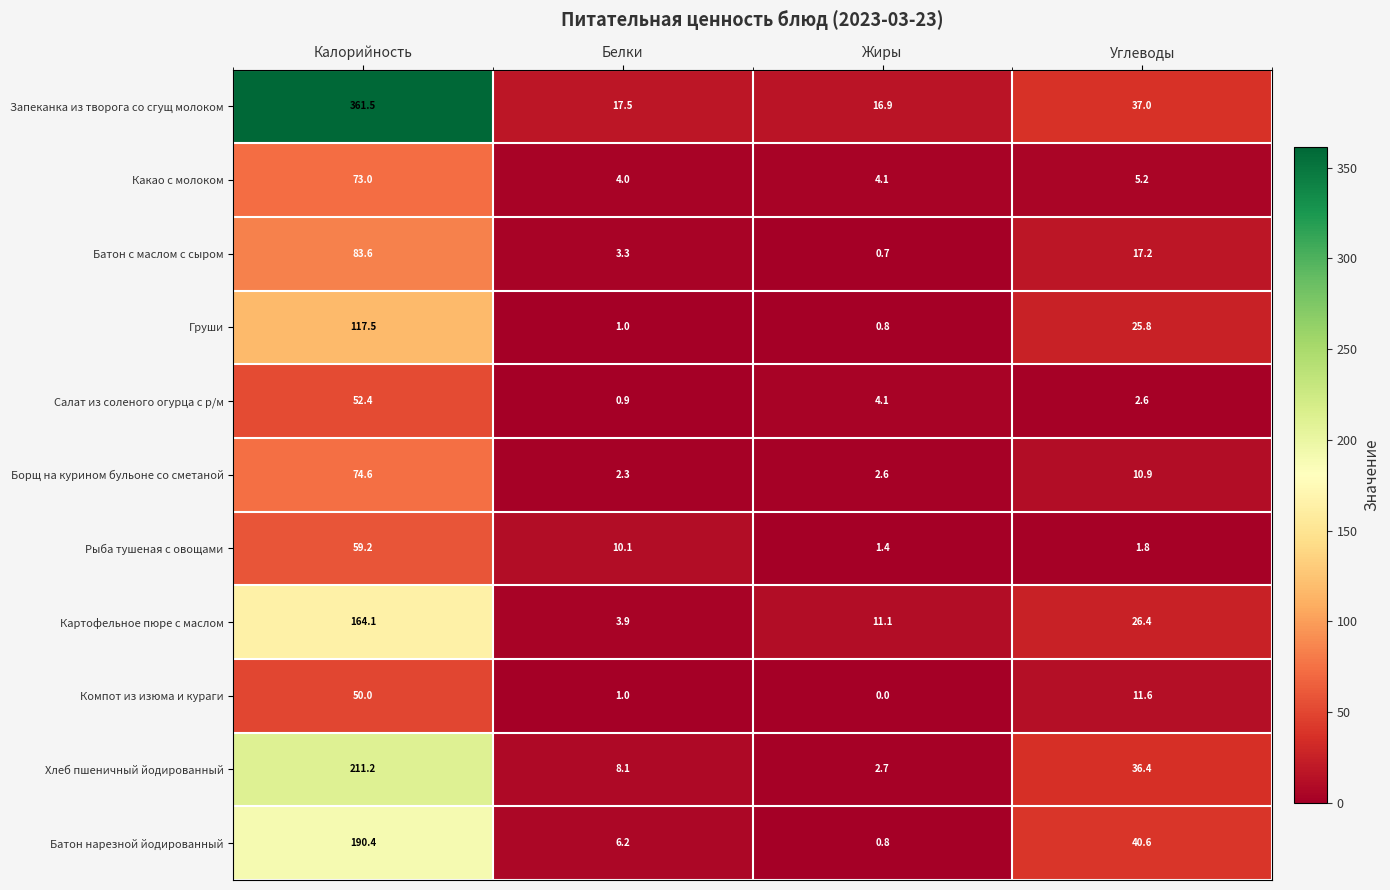

At which category does the chart reach its peak across all series?

Калорийность